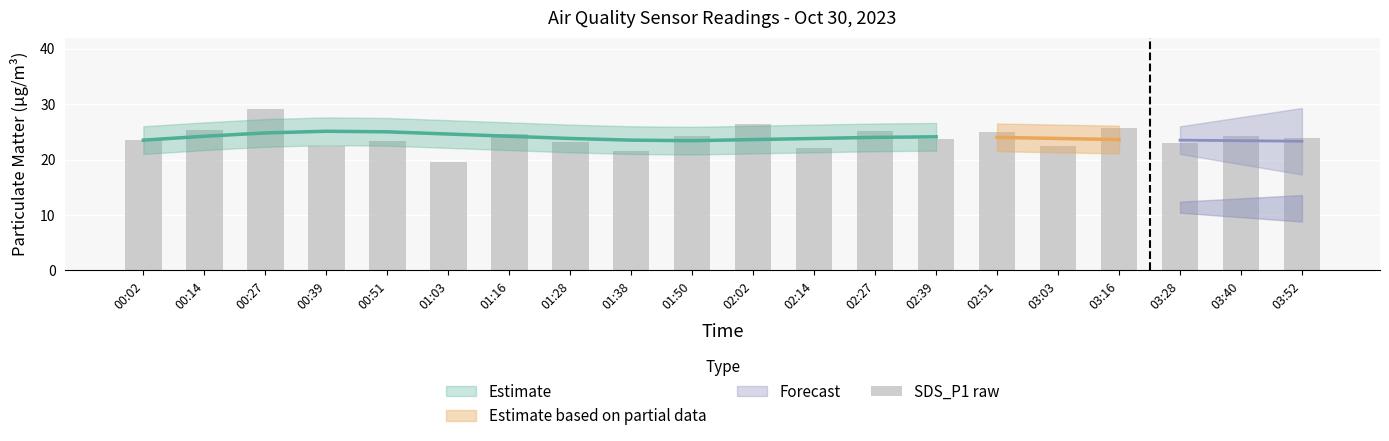

Which category has the lowest value across all series?

01:03